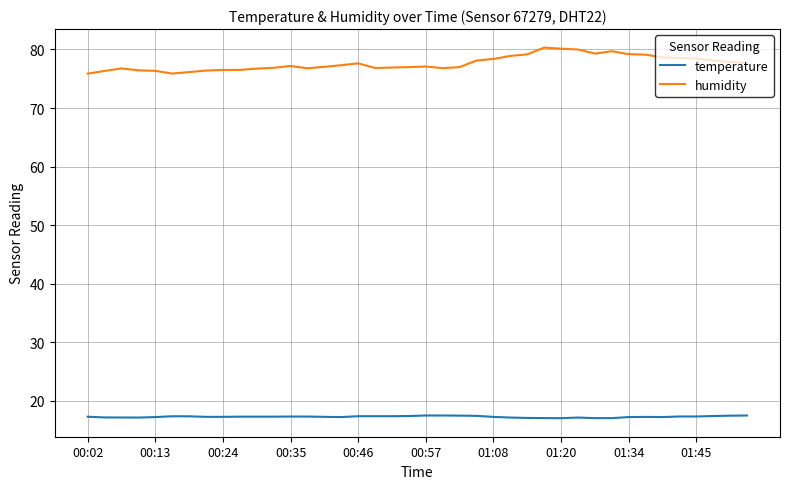

Rank the series by their average value, from highest to lowest.

humidity, temperature